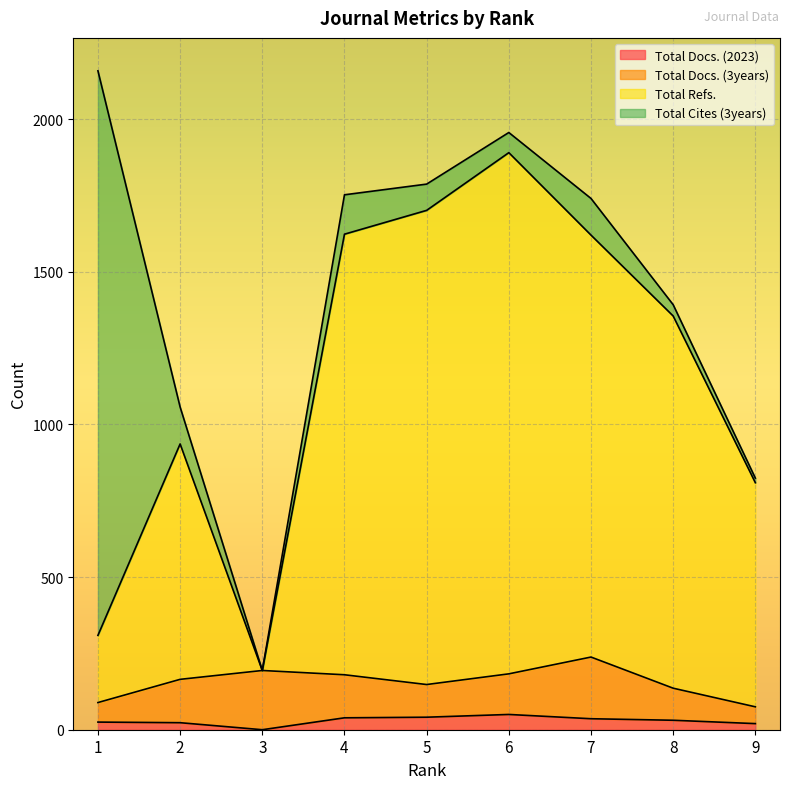

What are all the series names shown in the legend?

Total Docs. (2023), Total Docs. (3years), Total Refs., Total Cites (3years)